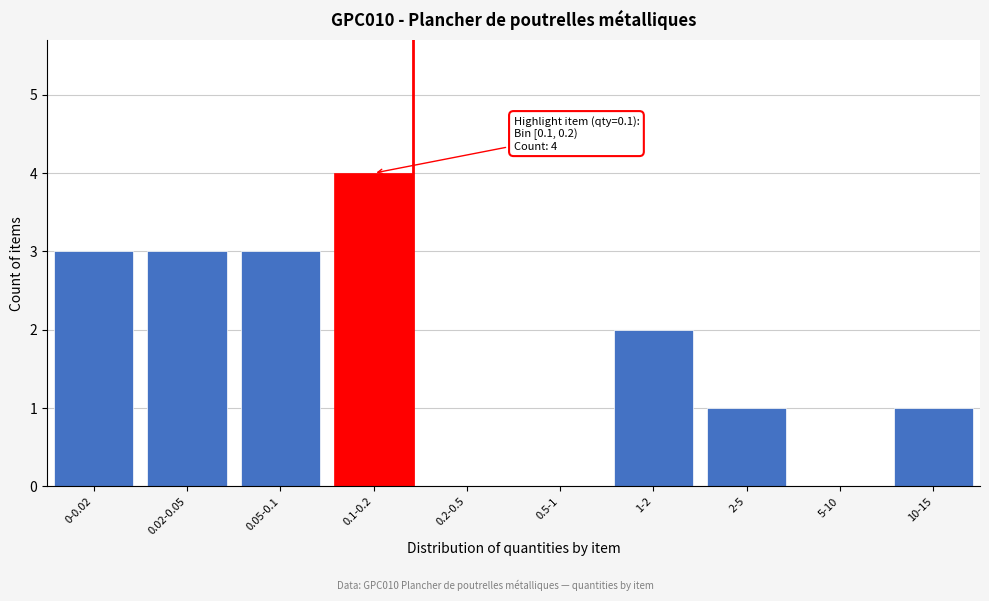

Reading right to left, list all the values displayed in this chart.

10-15=1	5-10=0	2-5=1	1-2=2	0.5-1=0	0.2-0.5=0	0.1-0.2=4	0.05-0.1=3	0.02-0.05=3	0-0.02=3